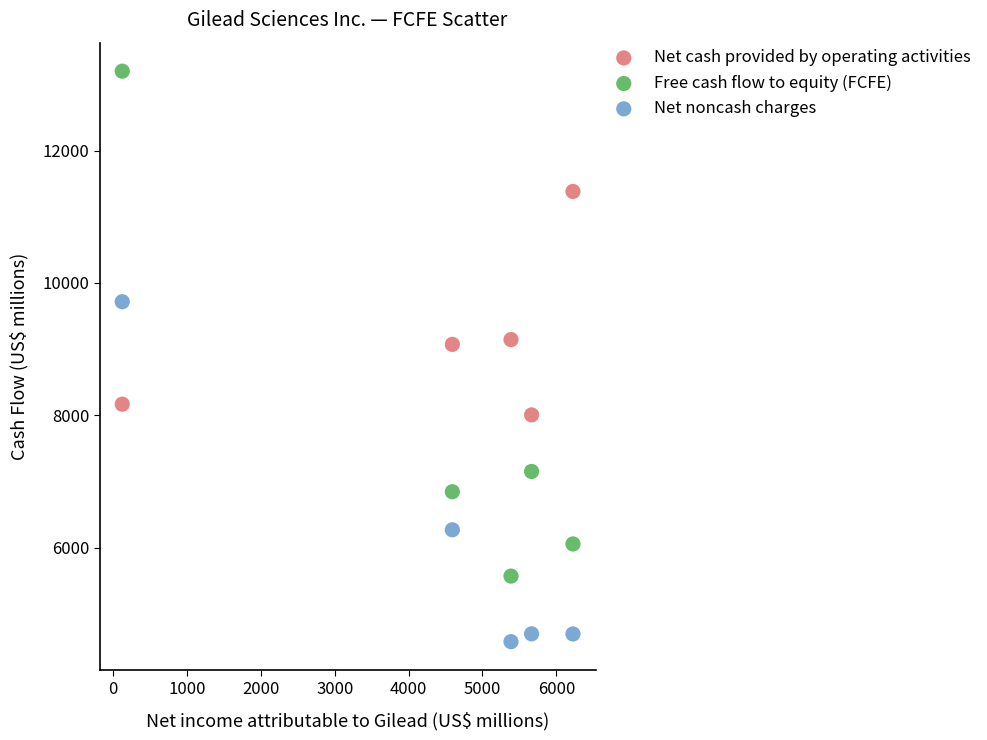

Which series contains the highest Y value?

Free cash flow to equity (FCFE)